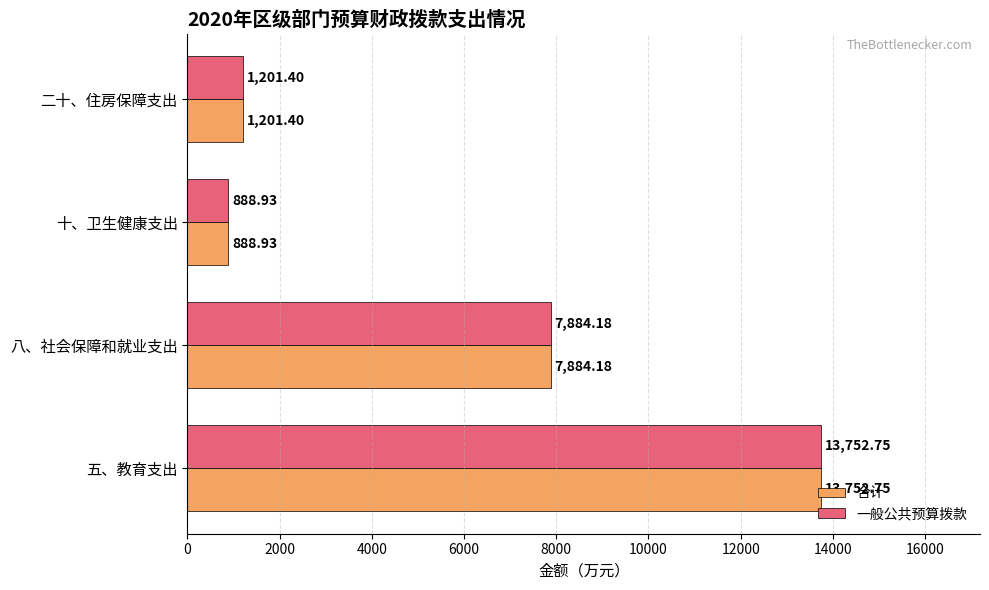

What is the difference between the second highest and second lowest values in the 合计 series?

6682.8